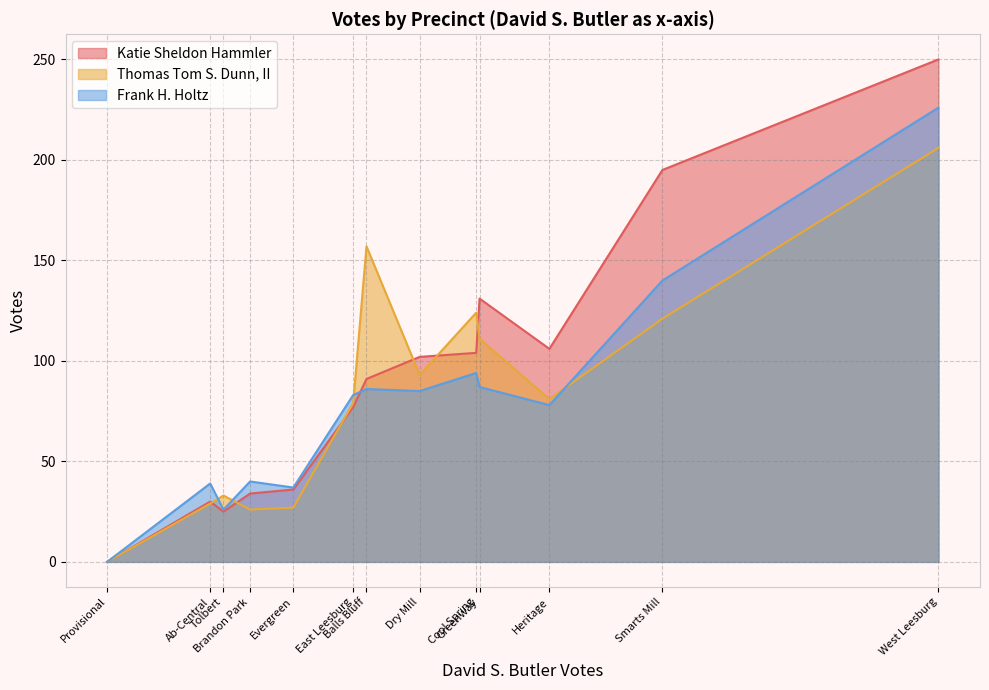

How many lines are shown in the chart?

3